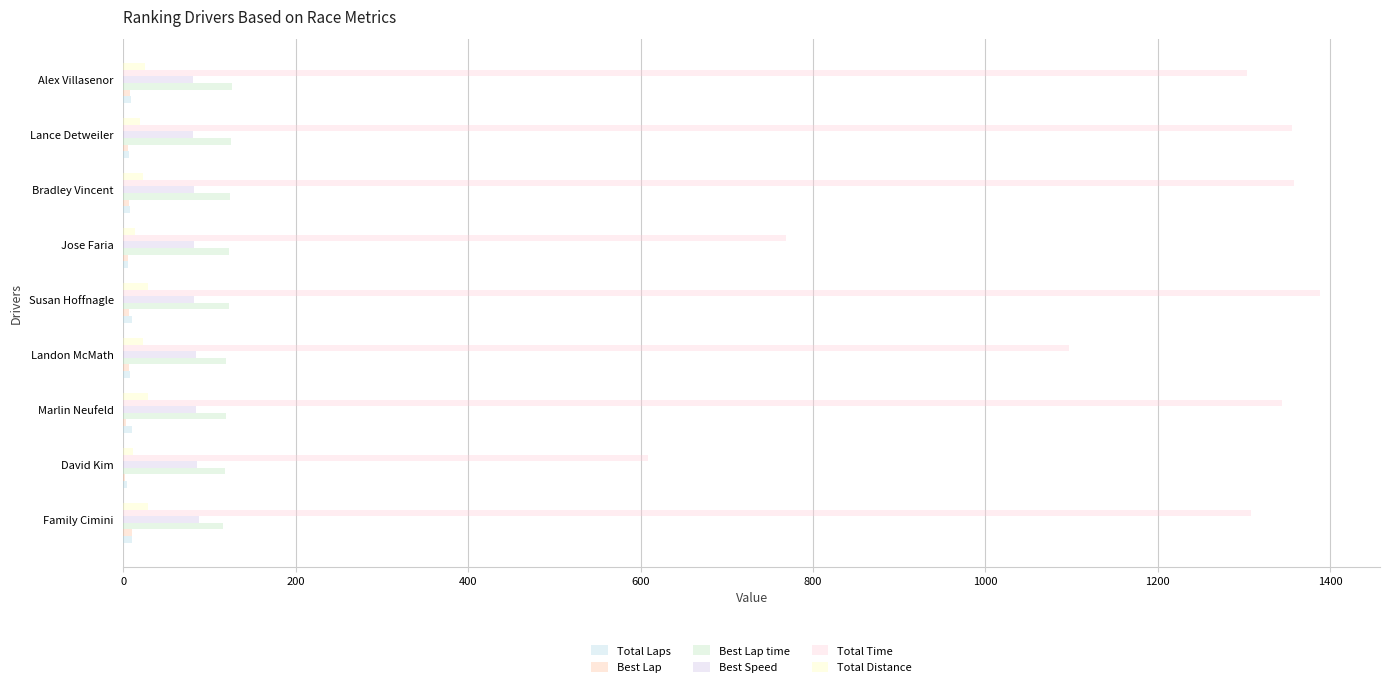

Which series changed the most between Family Cimini and Landon McMath?

Total Time